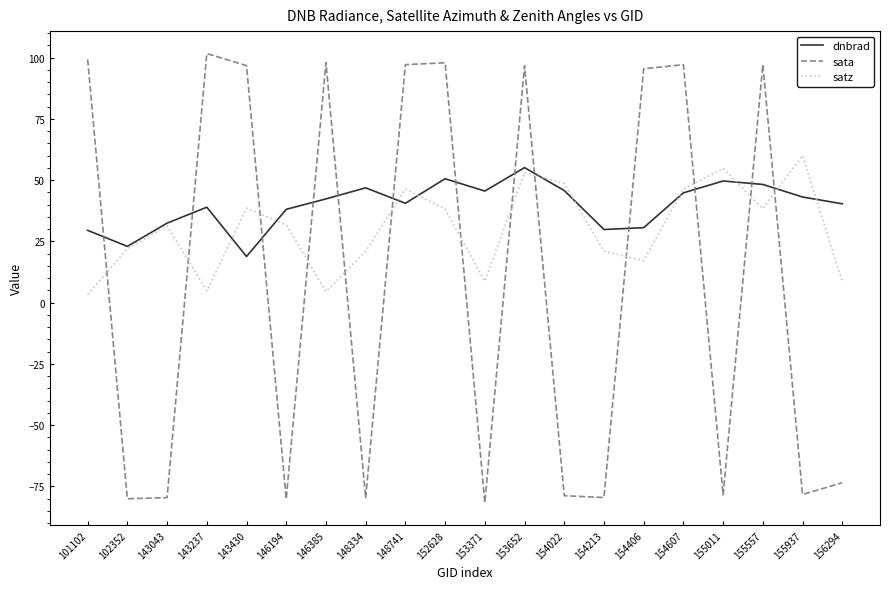

How many lines are shown in the chart?

3